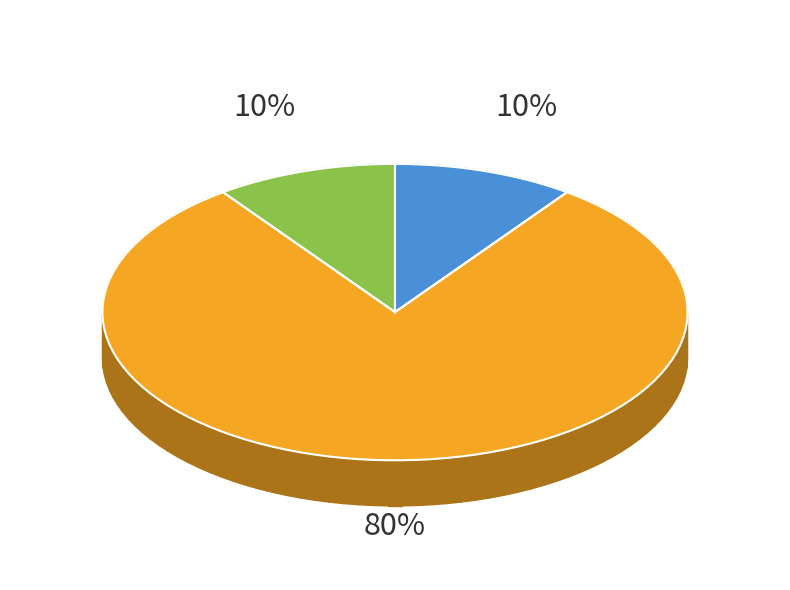

What percentage is the 2 slice, to the nearest percent?

80%